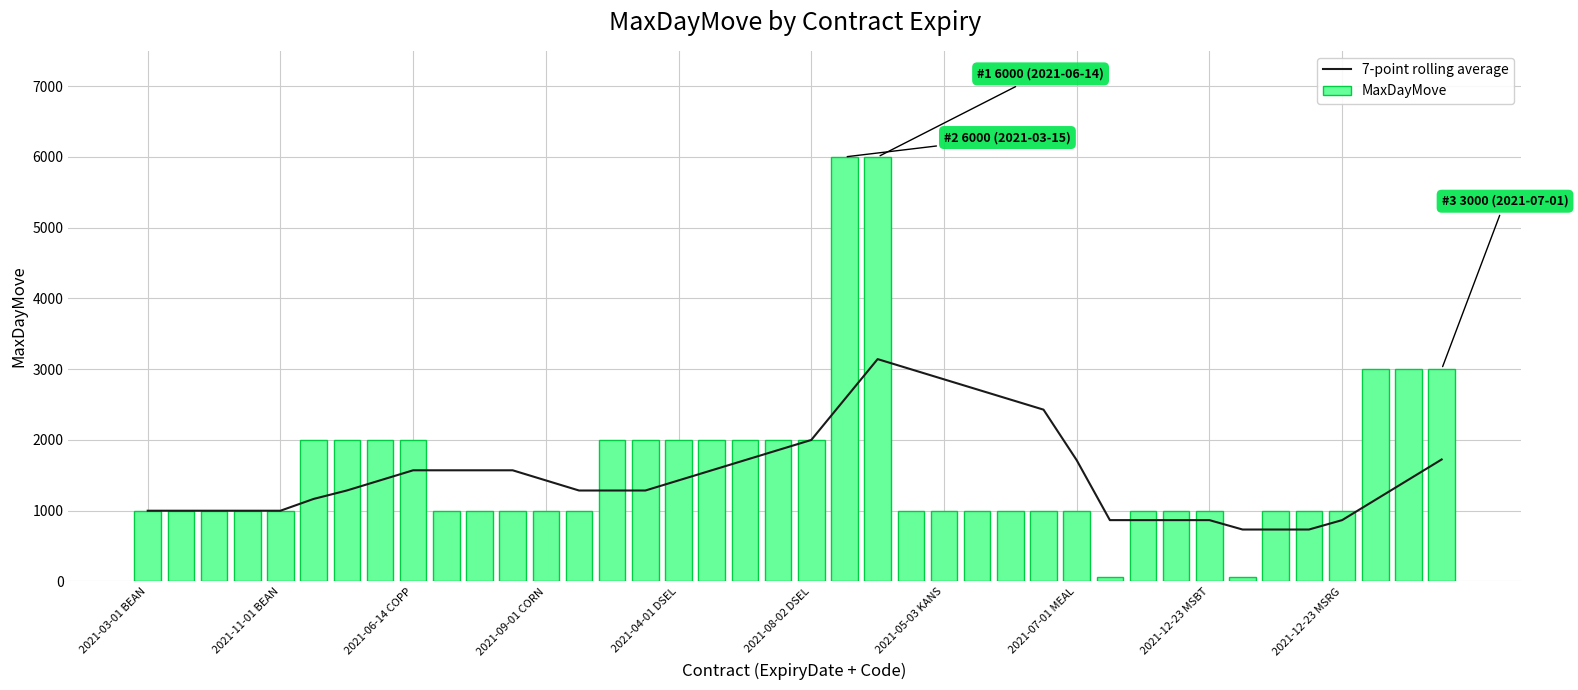

At how many categories does at least one series exceed 5256?

2